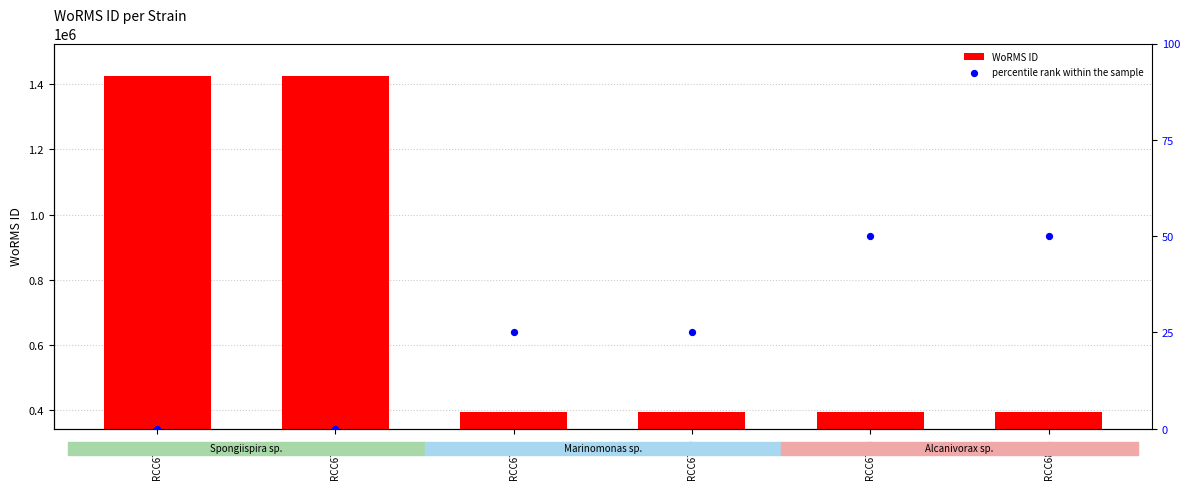

What are all the series names shown in the legend?

WoRMS ID, percentile rank within the sample